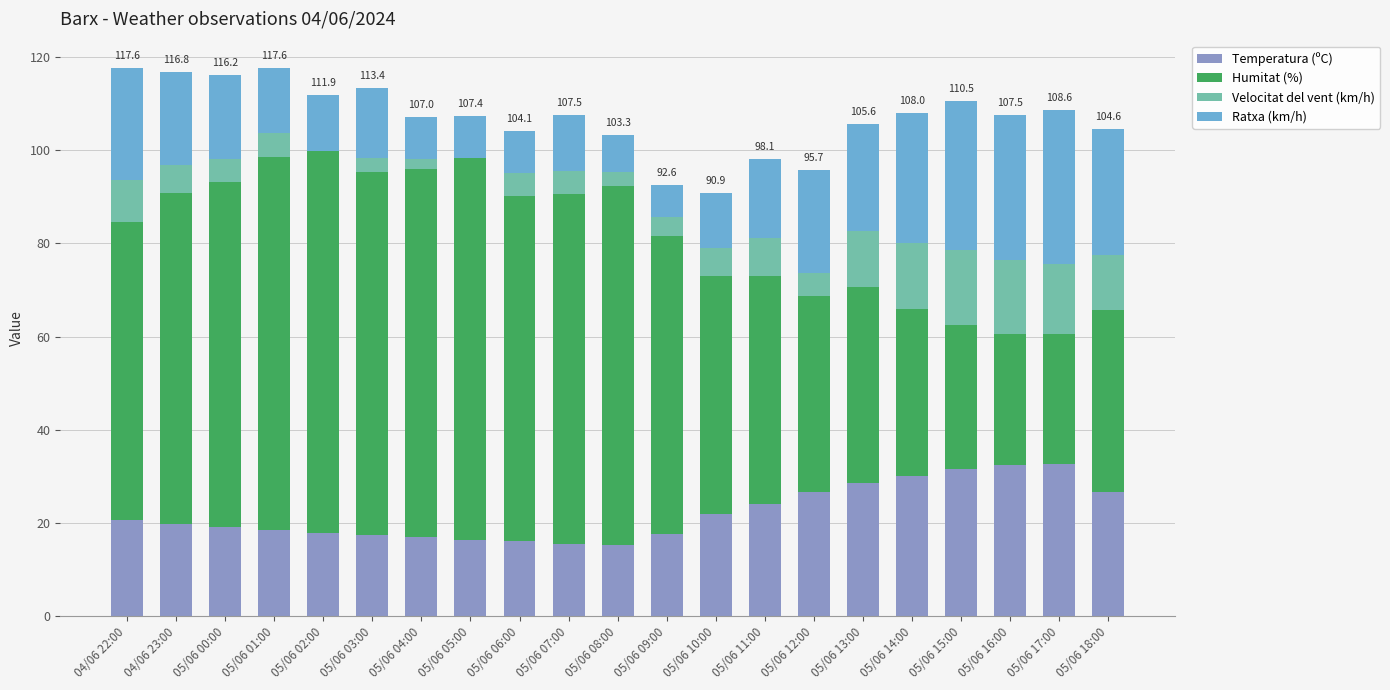

What is the maximum value for Temperatura (ºC)?

32.6